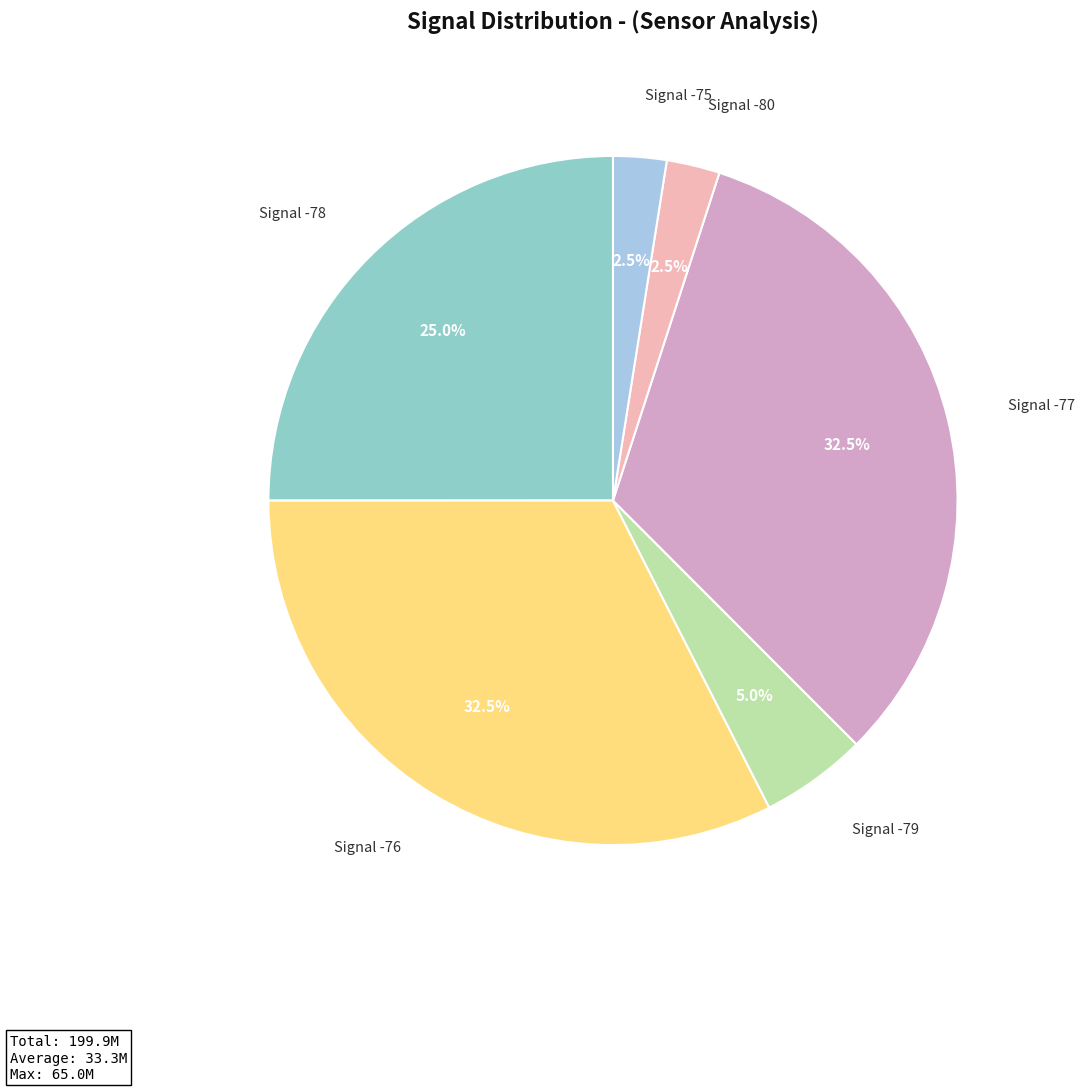

Does any single category account for the majority?

No